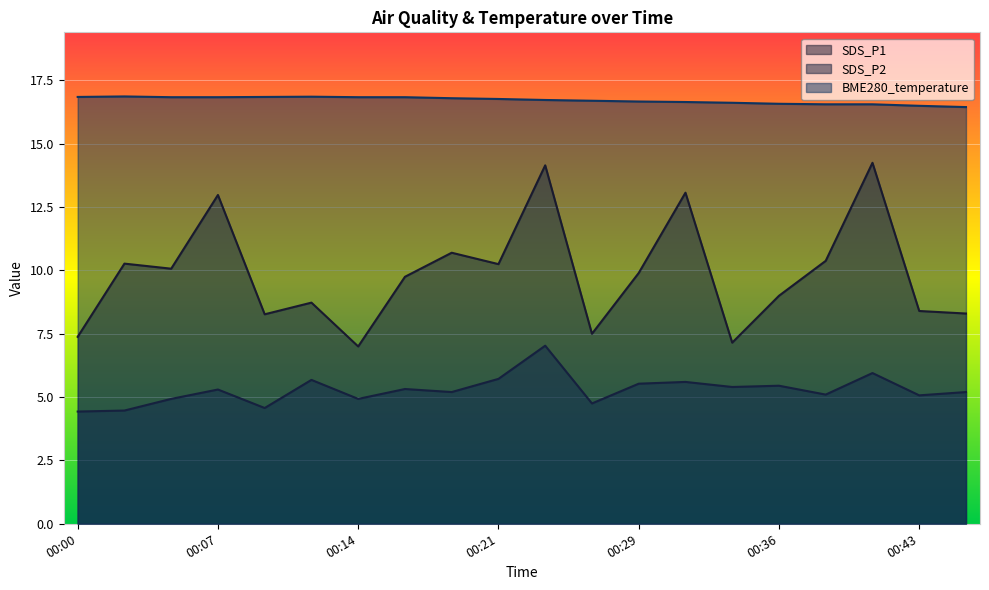

True or false: SDS_P2 has more than 2 interior local peaks.

True